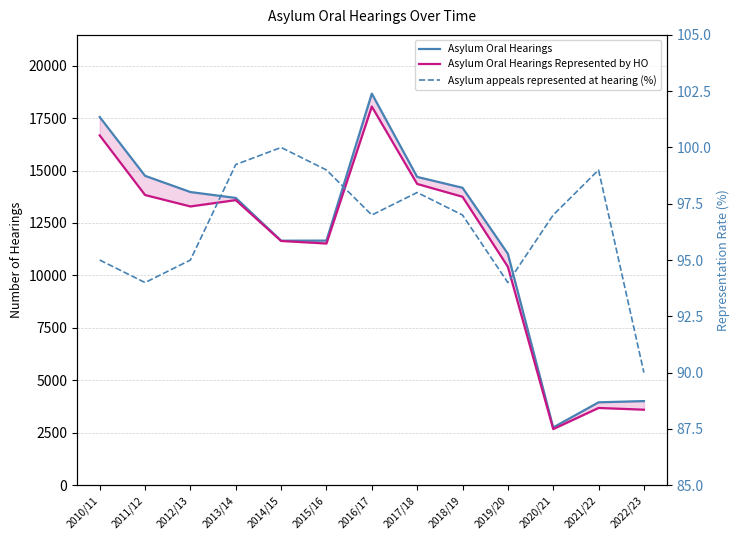

In Asylum Oral Hearings Represented by HO, how many points are lower than both neighbors (excluding endpoints)?

3